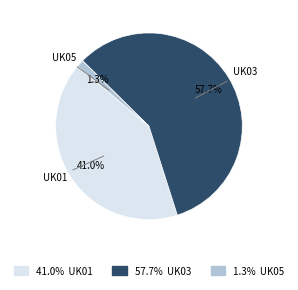

Do UK05 and UK03 together represent more than half of the pie?

Yes